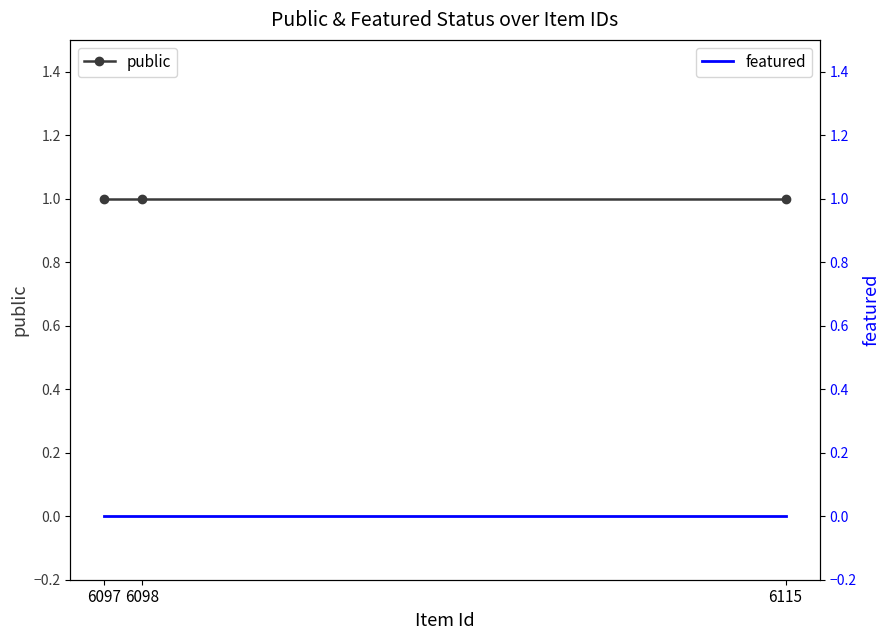

What are all the series names shown in the legend?

public, featured